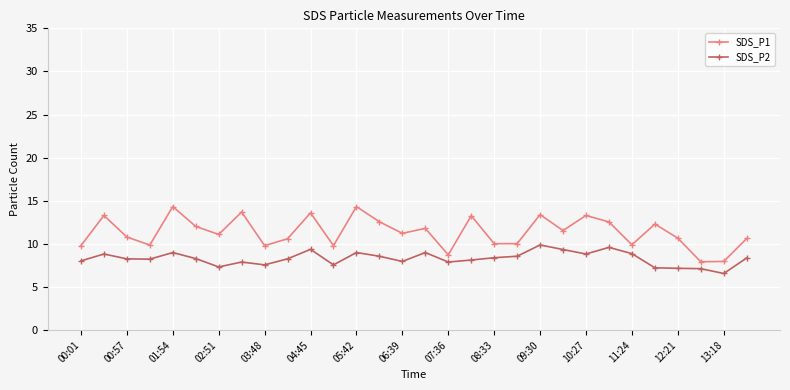

List the series in order of their peak value, lowest first.

SDS_P2, SDS_P1